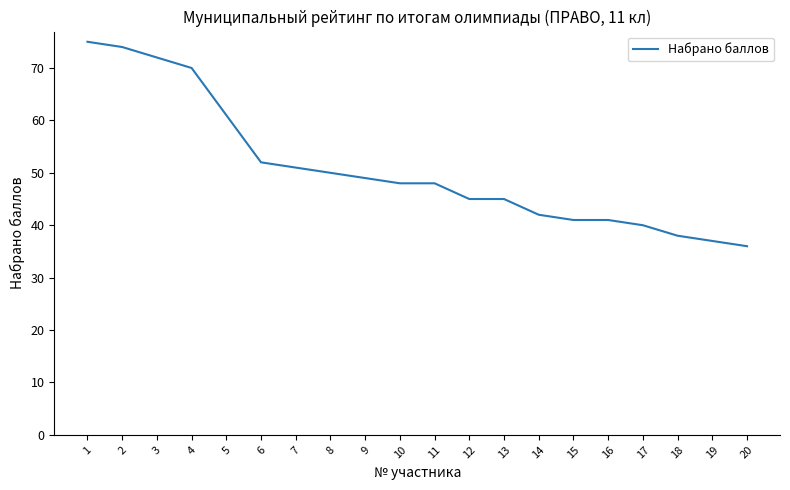

Which label corresponds to the largest value in the chart?

1